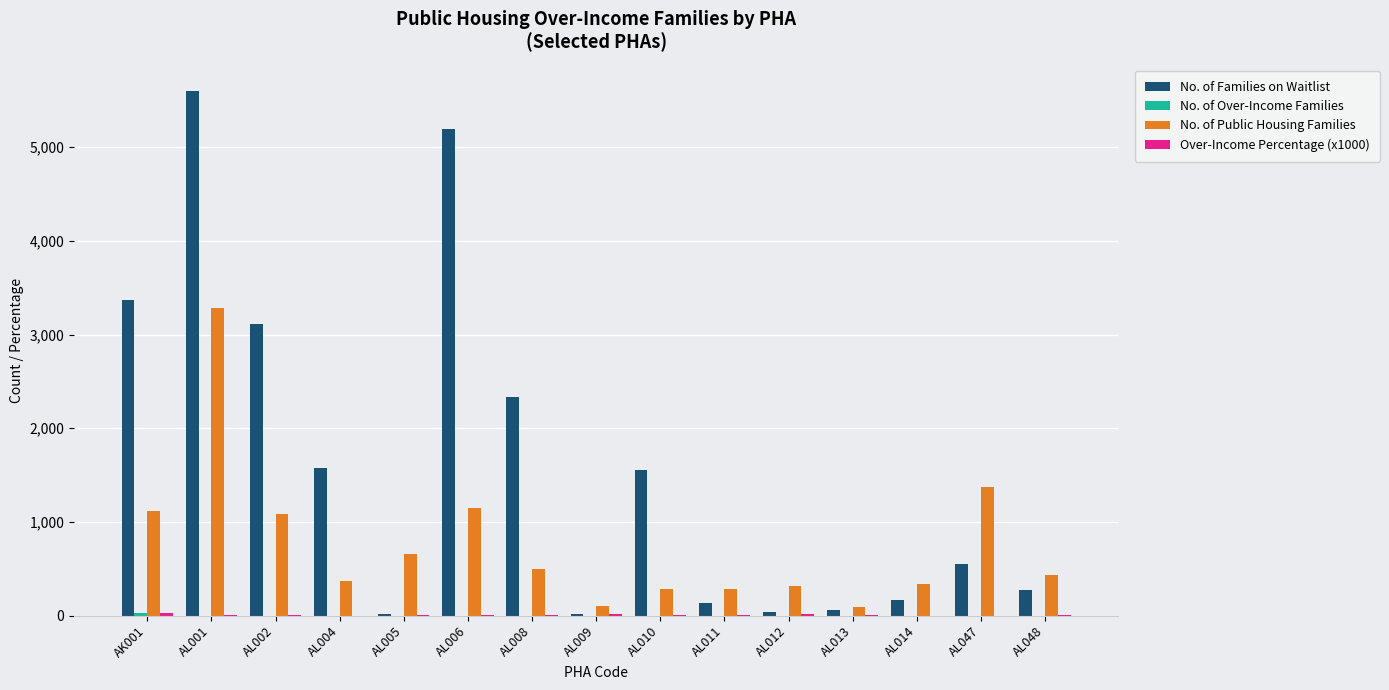

Which series changed the most between AL012 and AL048?

No. of Families on Waitlist